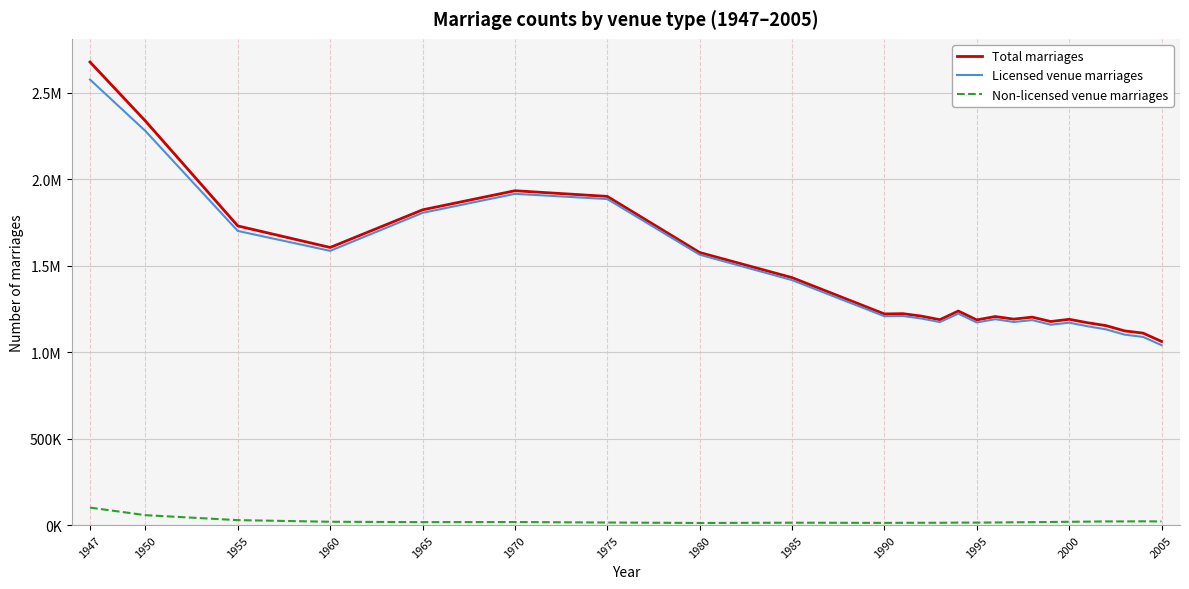

Which series has the largest total across all categories?

Total marriages